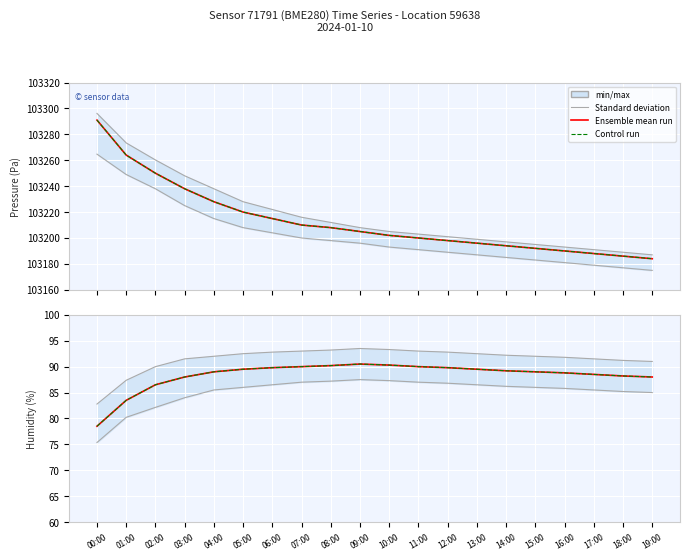

True or false: Ensemble mean run and Control run intersect in this chart.

False